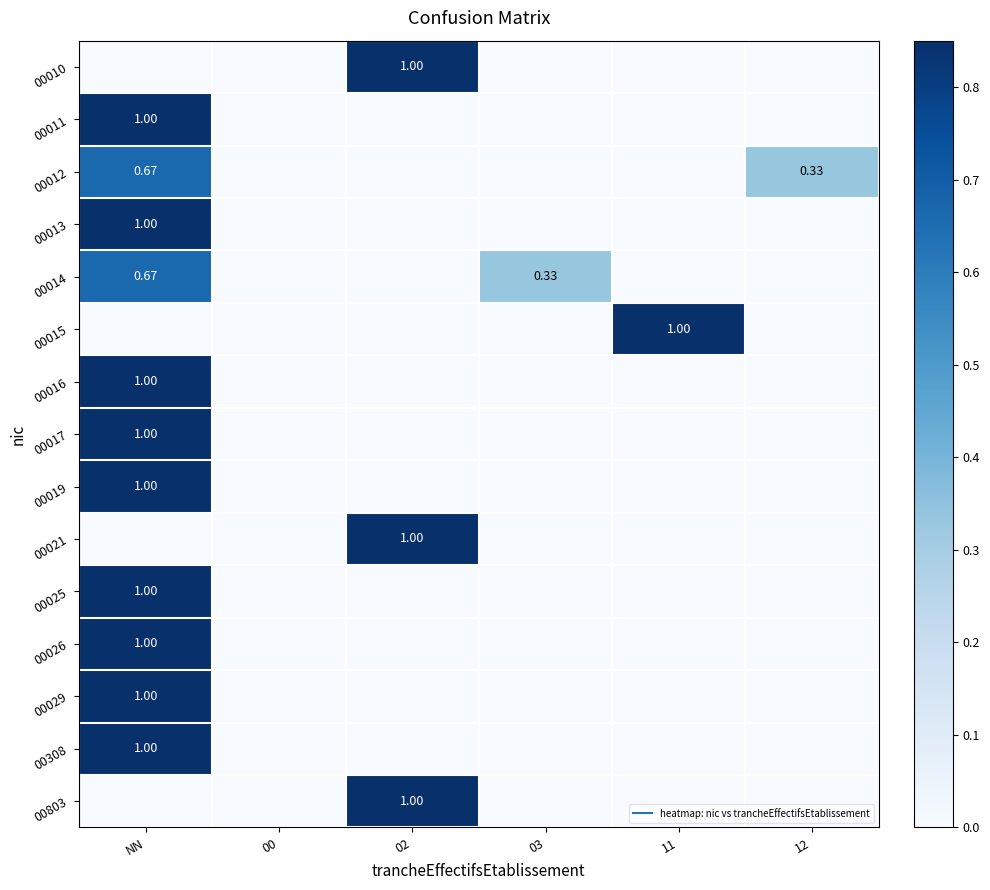

Between 12 and 00, which is larger?

12